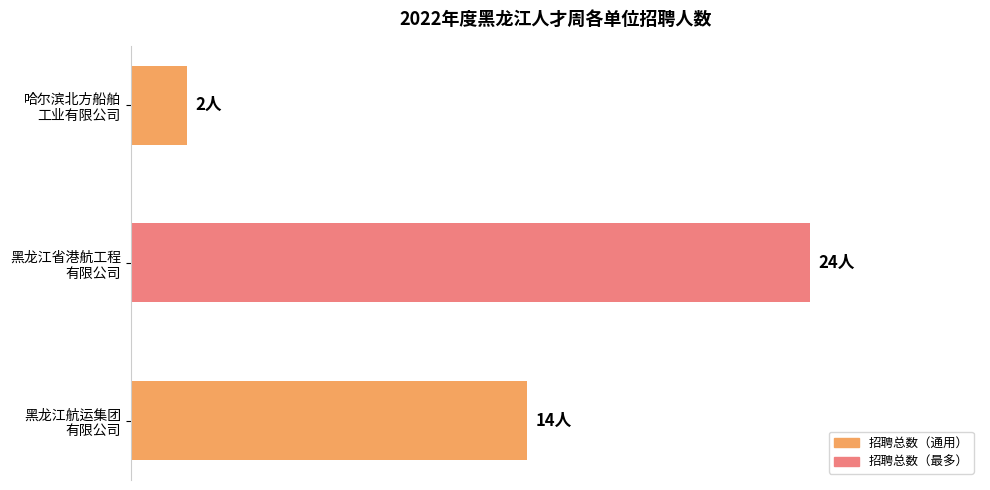

List the labels in order of value, largest first.

黑龙江省港航工程
有限公司, 黑龙江航运集团
有限公司, 哈尔滨北方船舶
工业有限公司